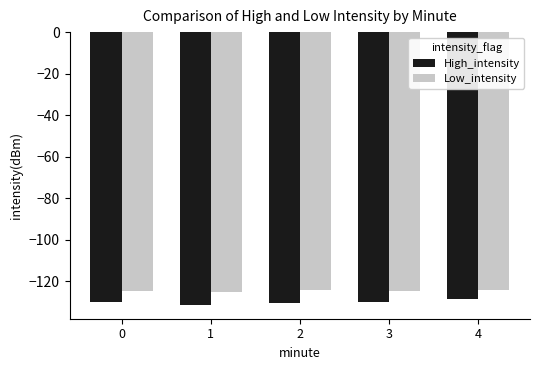

How many groups of bars are there?

5